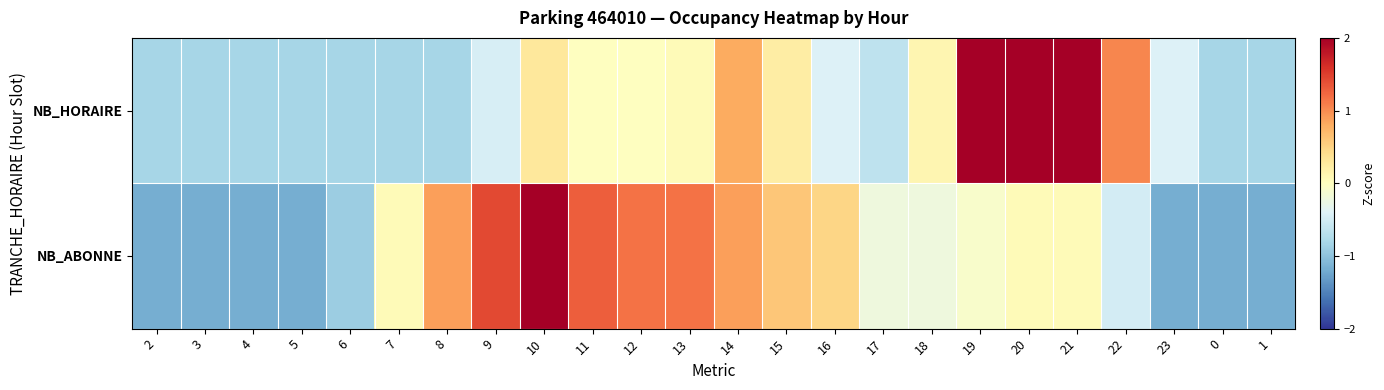

Reading right to left, extract all data points from this chart.

NB_HORAIRE: 1=-0.8	0=-0.8	23=-0.4	22=1.0	21=2.1	20=2.4	19=2.1	18=0.1	17=-0.6	16=-0.4	15=0.2	14=0.8	13=0.1	12=-0.0	11=-0.0	10=0.3	9=-0.5	8=-0.8	7=-0.8	6=-0.8	5=-0.8	4=-0.8	3=-0.8	2=-0.8
NB_ABONNE: 1=-1.2	0=-1.2	23=-1.2	22=-0.5	21=0.1	20=0.1	19=-0.1	18=-0.2	17=-0.2	16=0.5	15=0.6	14=0.9	13=1.2	12=1.2	11=1.3	10=2.1	9=1.4	8=0.9	7=0.1	6=-0.9	5=-1.2	4=-1.2	3=-1.2	2=-1.2